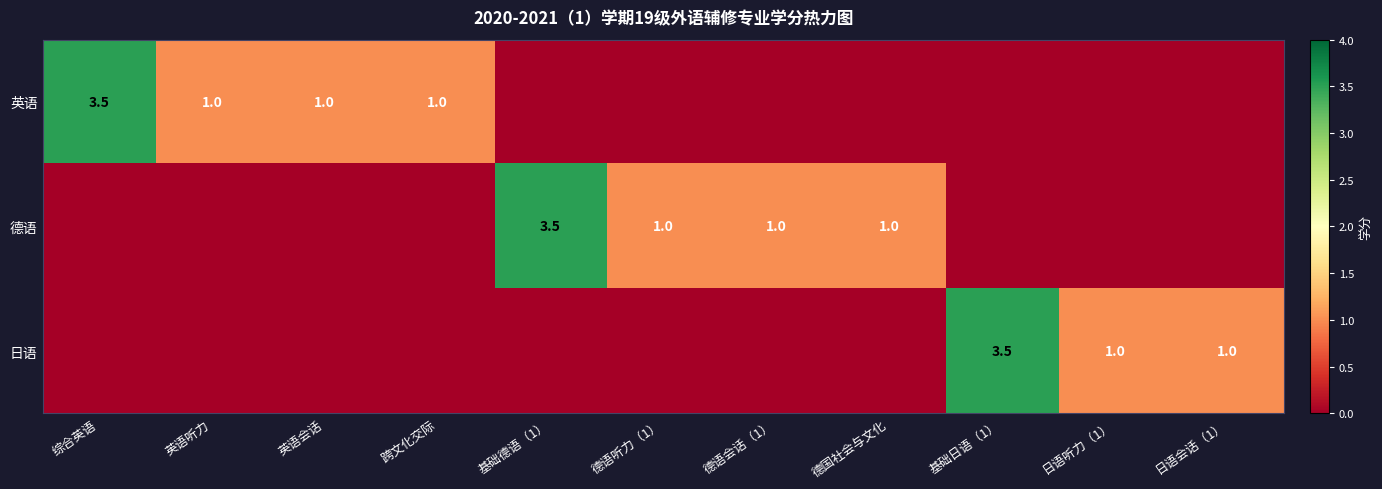

The value of 日语 at 日语听力（1） is 0.2. True or false?

False